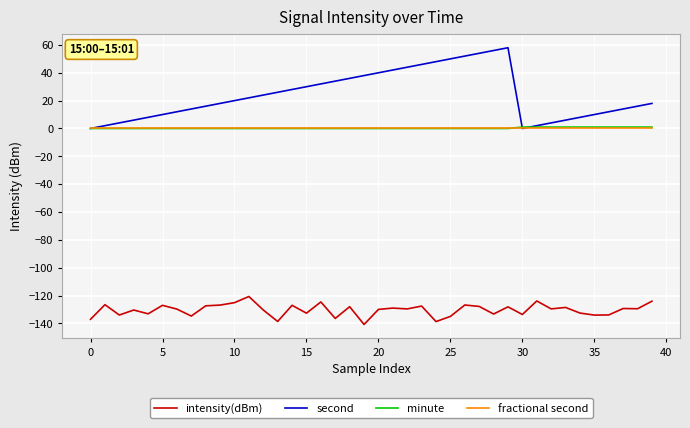

What is the average value of the intensity(dBm) series?

-130.4